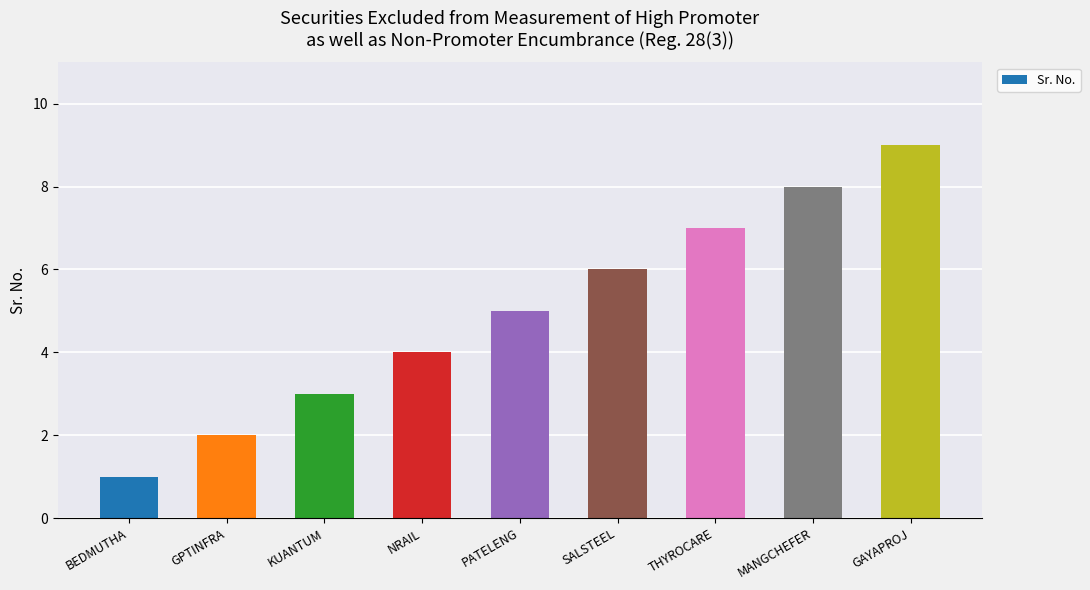

Rank the categories by value from highest to lowest.

GAYAPROJ, MANGCHEFER, THYROCARE, SALSTEEL, PATELENG, NRAIL, KUANTUM, GPTINFRA, BEDMUTHA